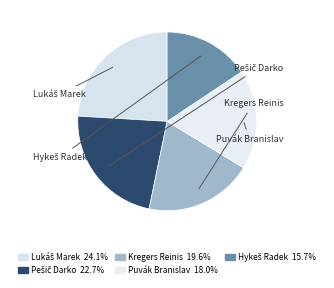

Does Pešič Darko represent more than half of the total?

No